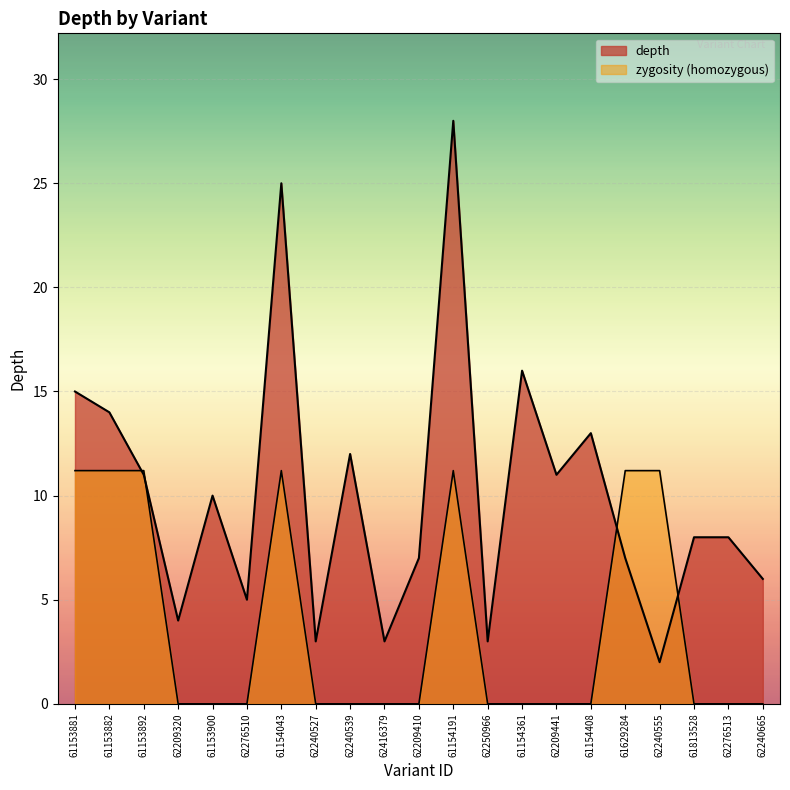

At which category is the sum across all series the highest?

61154191